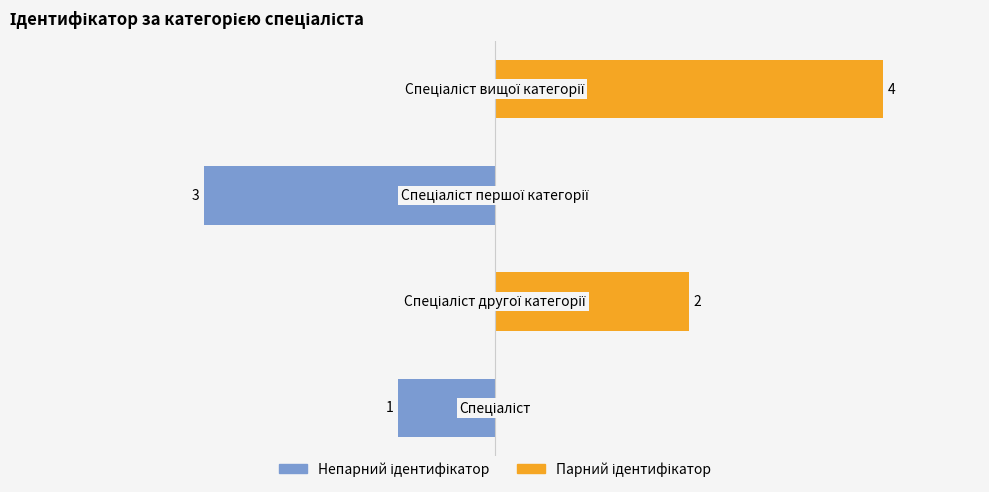

At how many categories does at least one series exceed -2?

4